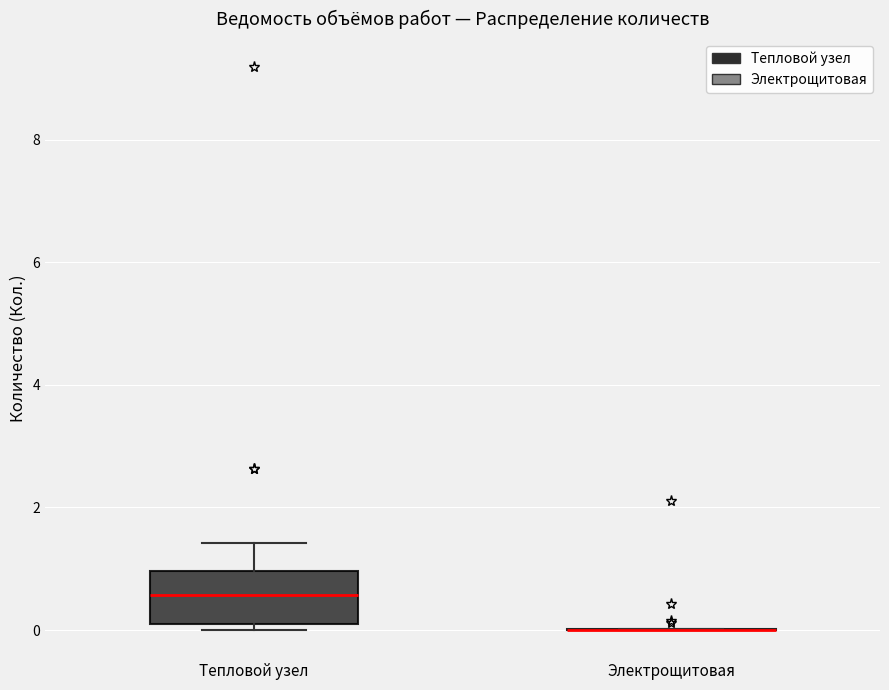

Comparing the boxes themselves (not the whiskers), which one is the tallest?

Тепловой узел